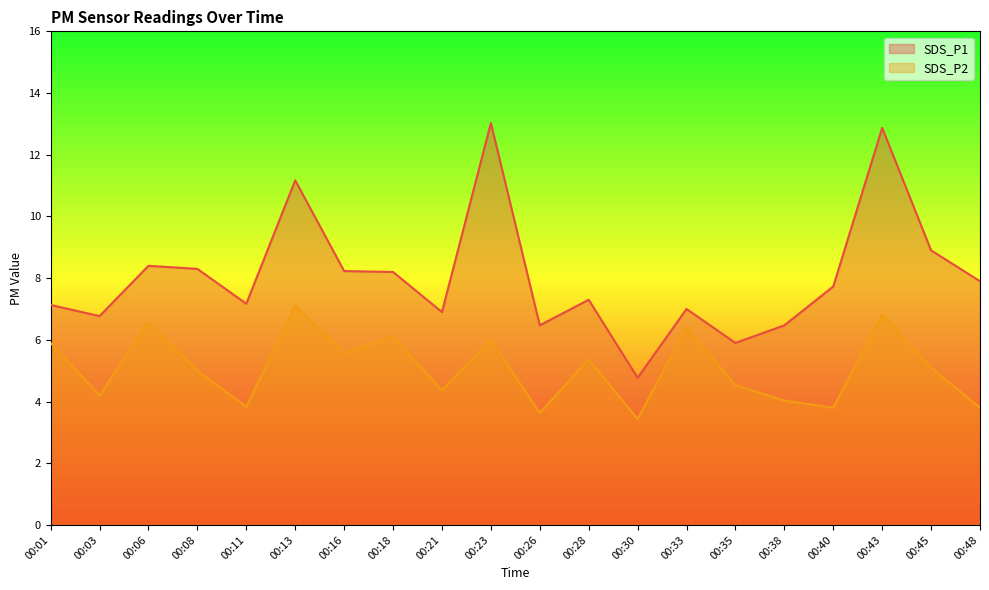

True or false: SDS_P2 and SDS_P1 intersect in this chart.

False